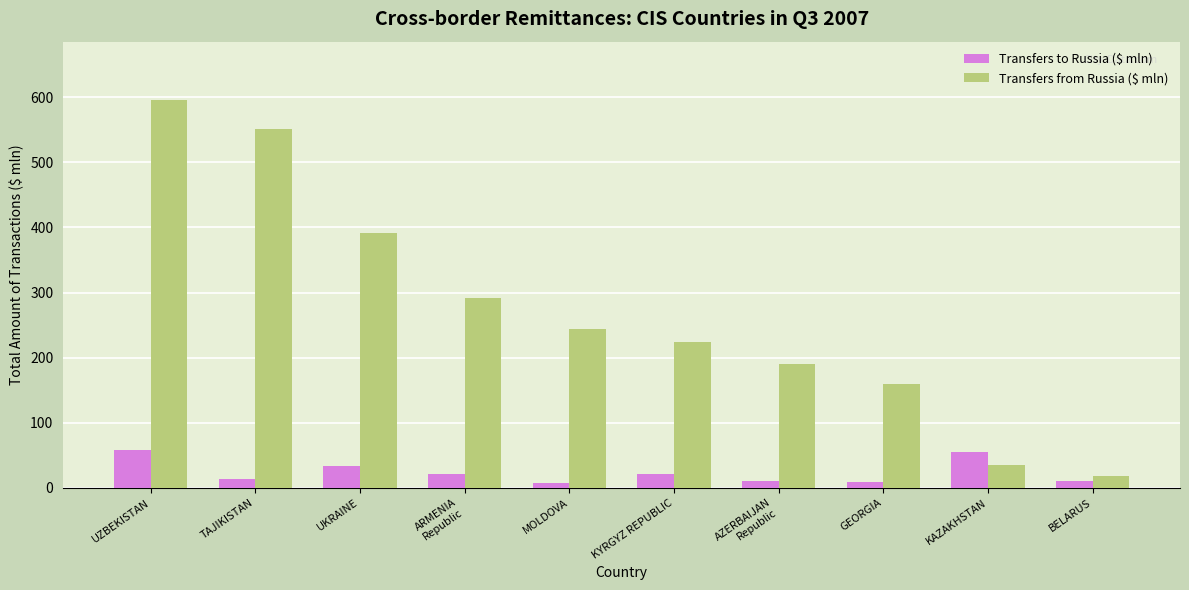

Between UZBEKISTAN and BELARUS, which series saw the biggest shift?

Transfers from Russia ($ mln)